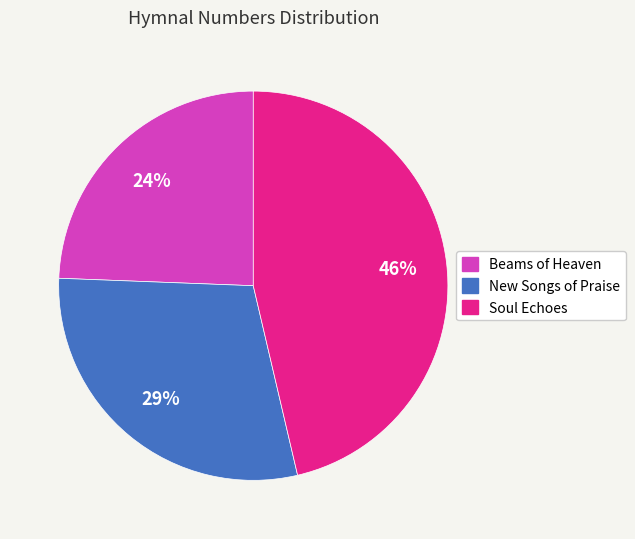

How many slices are in this pie chart?

3